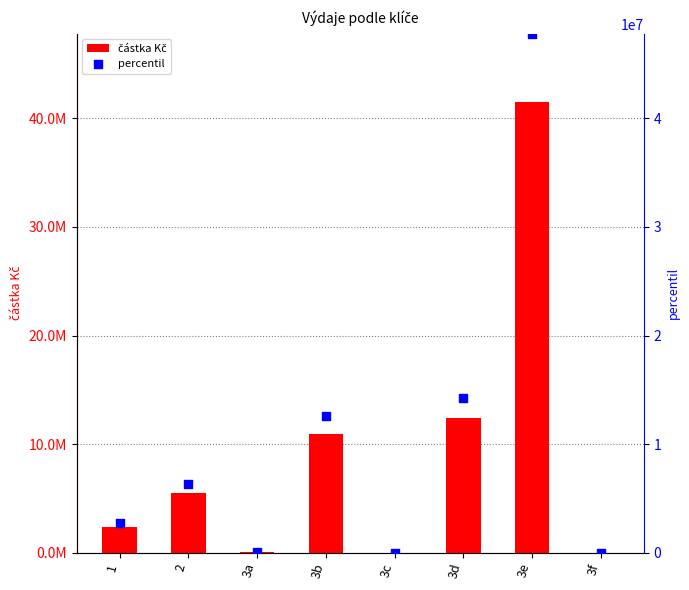

What is the total value across all series at 2?

11873707.4